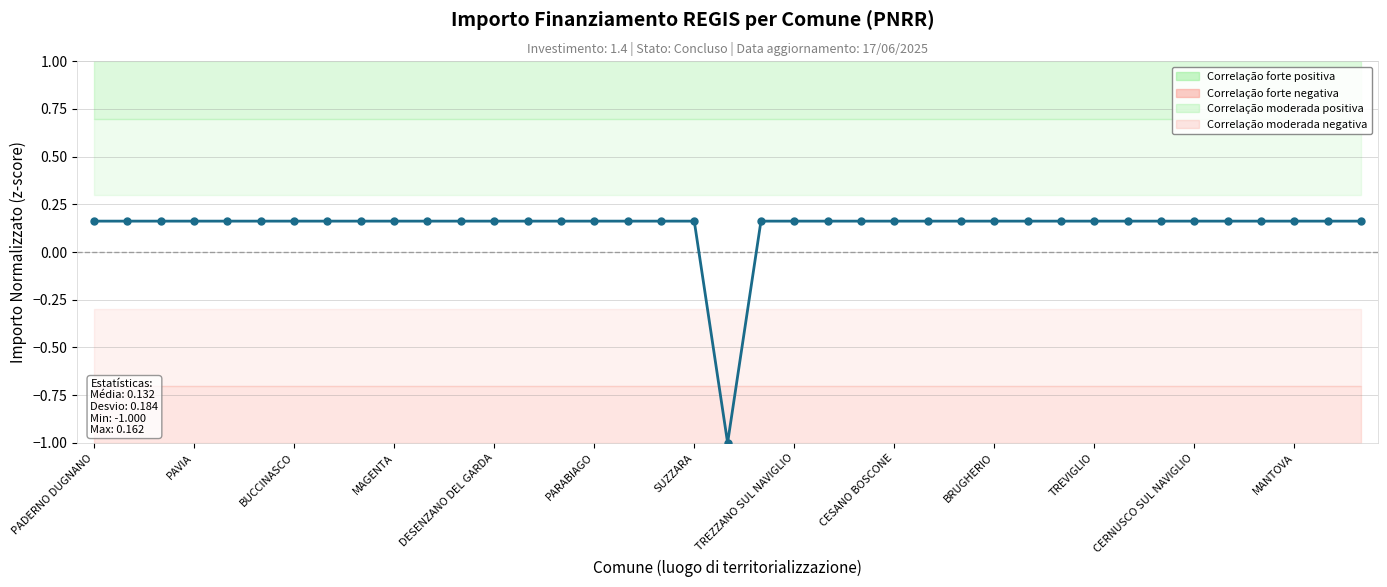

What is the minimum value shown in the chart?

-1.0